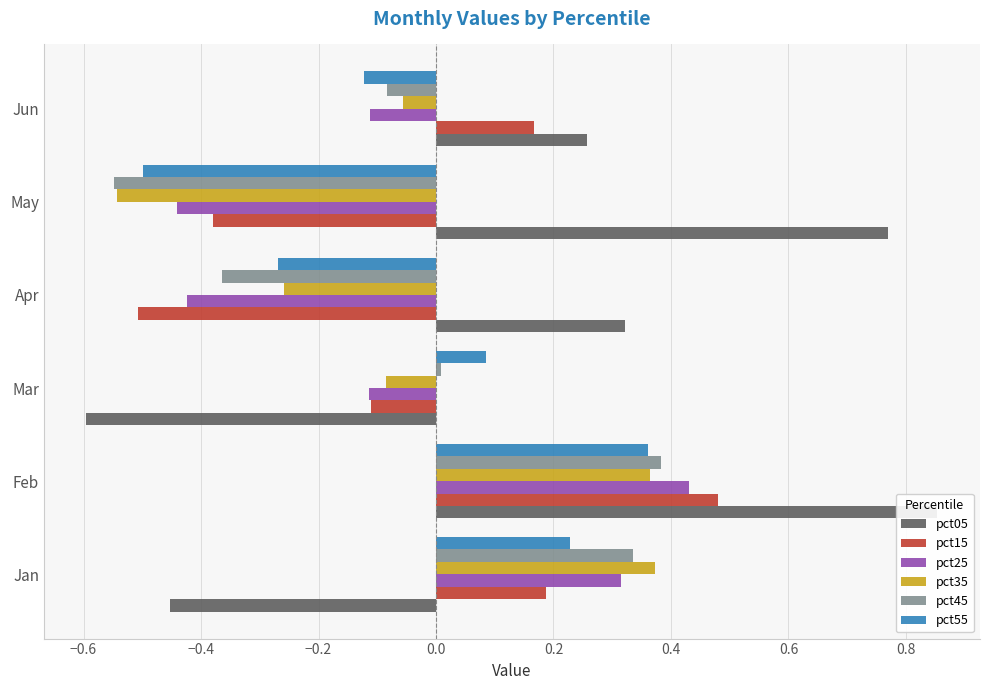

What is the total value across all series at Feb?

2.9